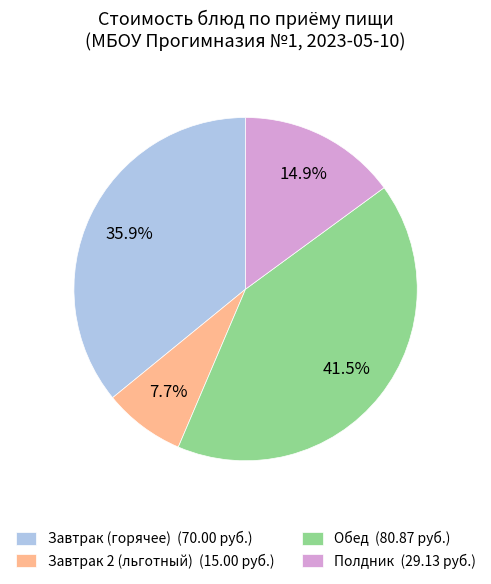

Between Обед (80.87 руб.) and Завтрак 2 (льготный) (15.00 руб.), which is larger?

Обед (80.87 руб.)